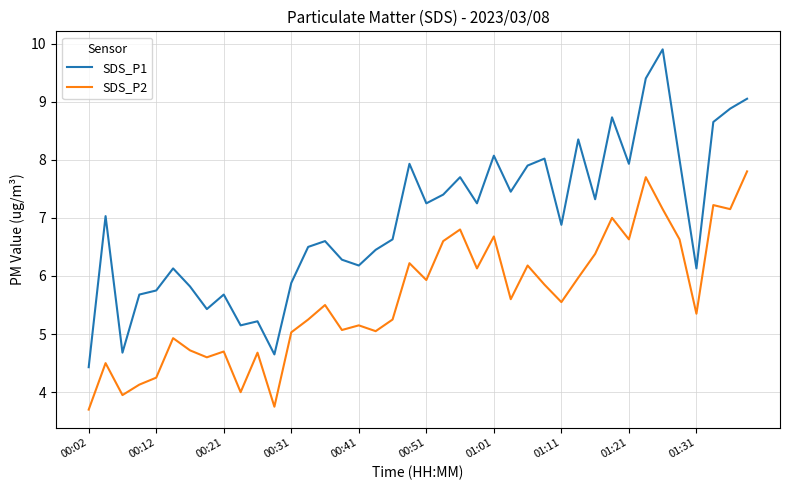

How many interior local peaks does the SDS_P2 series have?

13